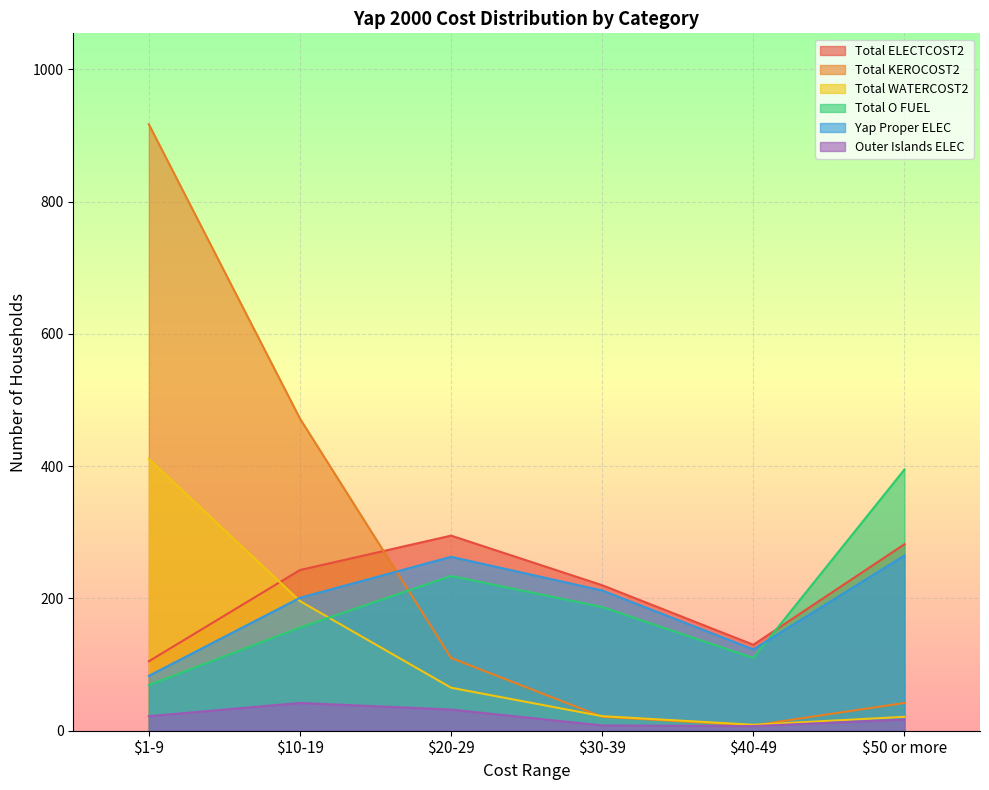

What is the label of the 5th point from the right?

$10-19